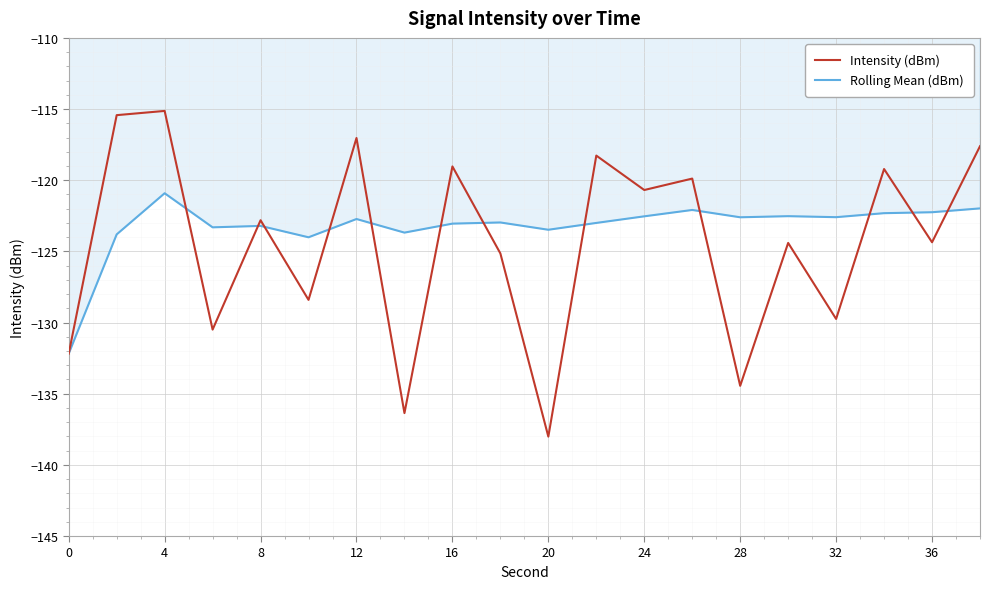

Rank the series by their average value, from lowest to highest.

Intensity (dBm), Rolling Mean (dBm)